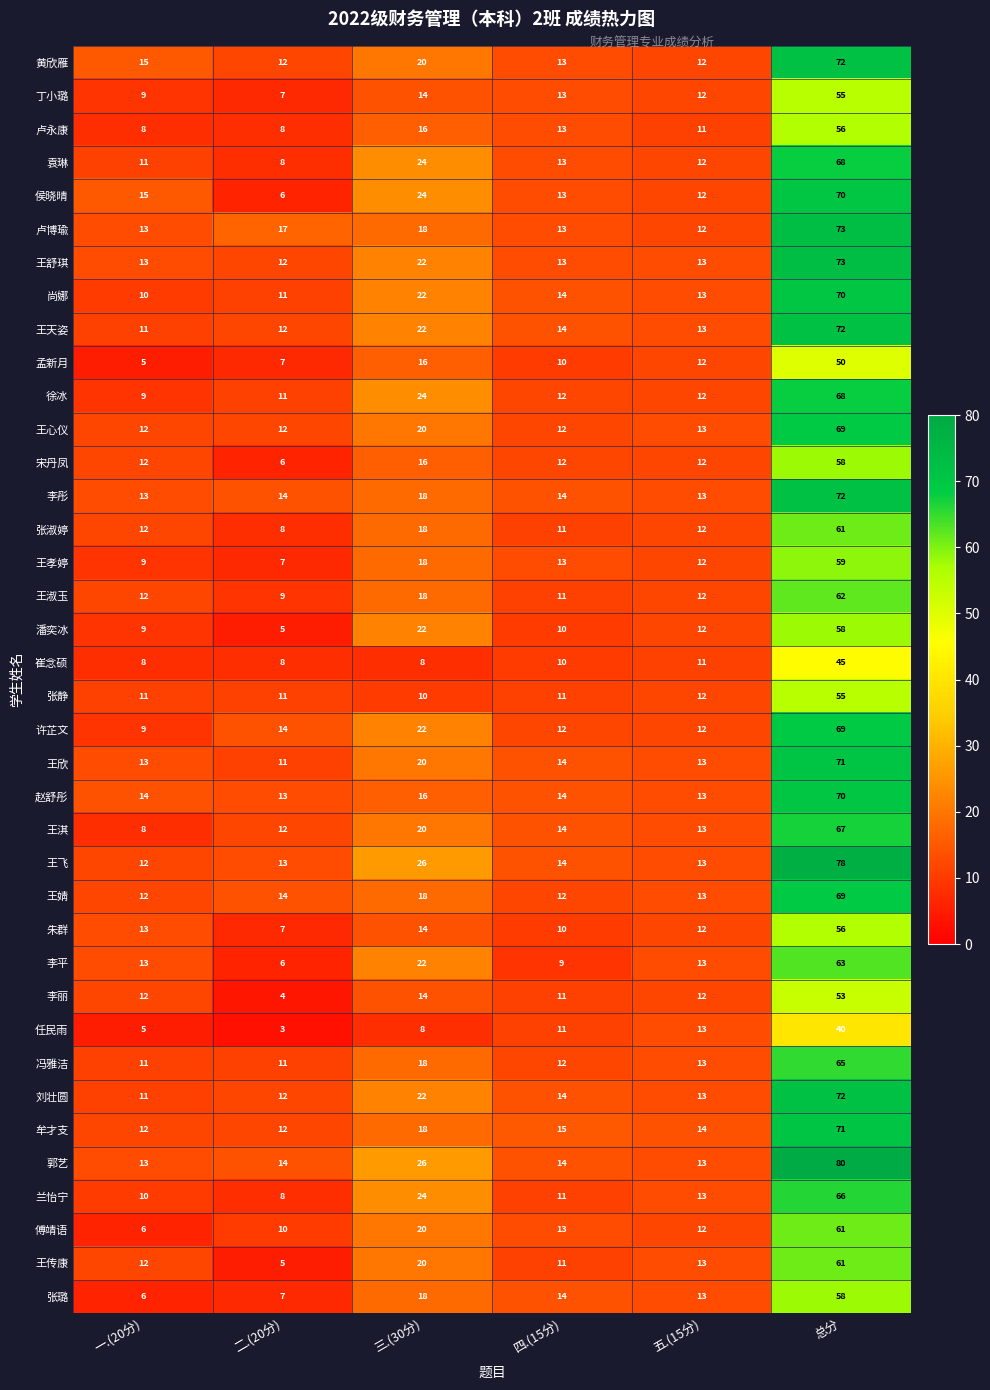

At which label does 张淑婷 reach its minimum?

二.(20分)